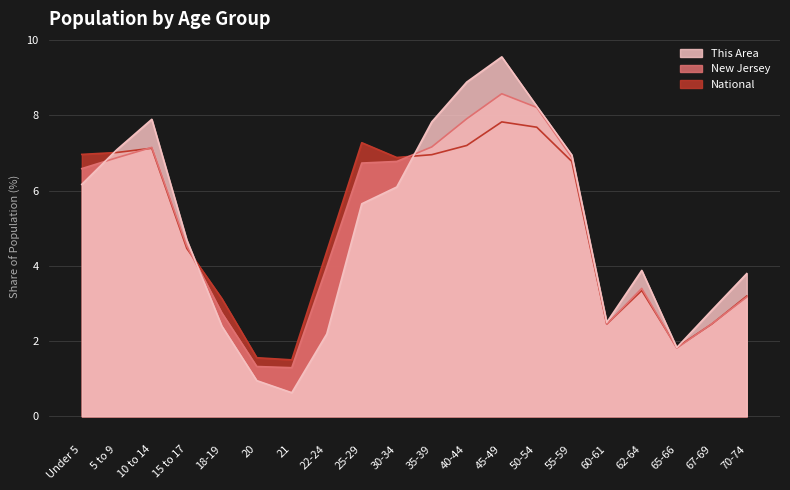

Where is the first local maximum for National?

10 to 14